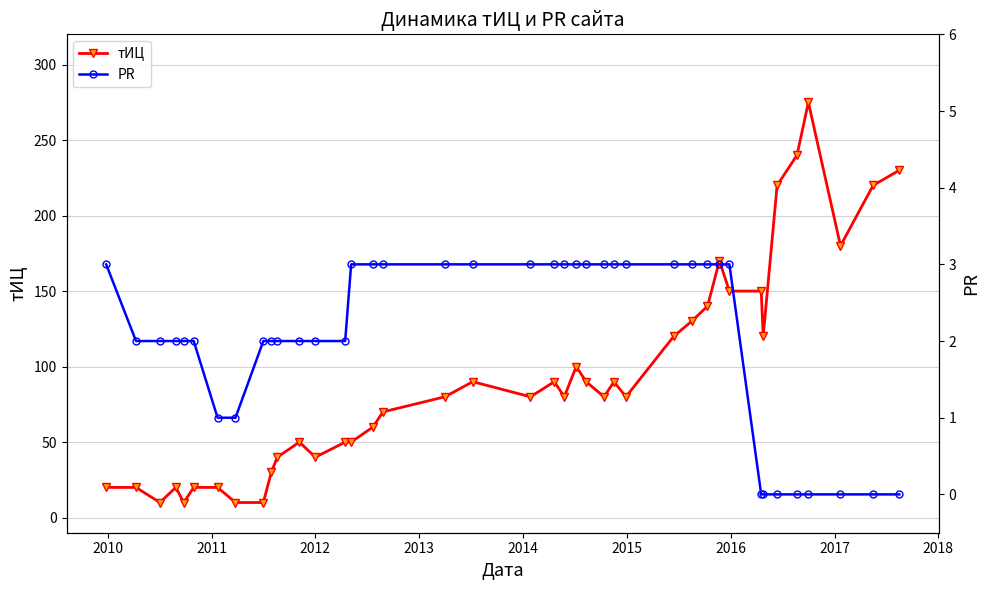

List the series in order of their overall mean, lowest first.

PR, тИЦ